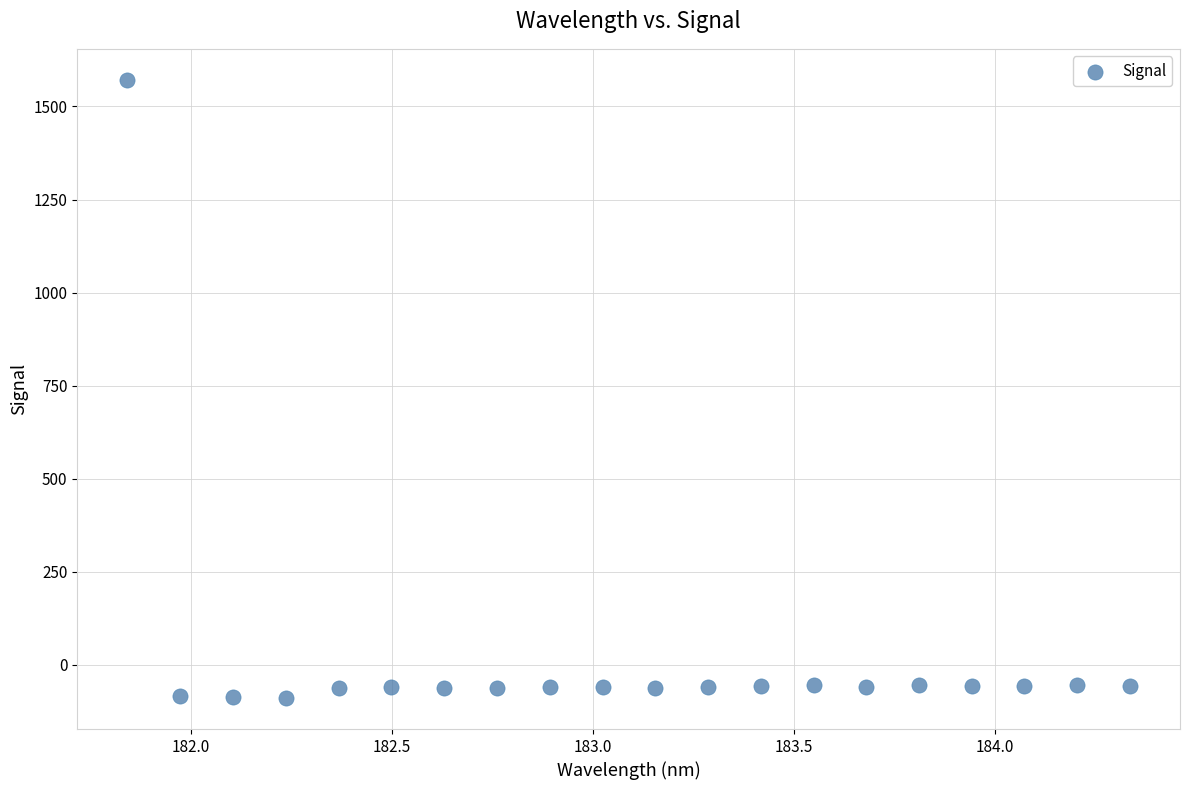

What is the range of Y values (max minus min)?

1661.5